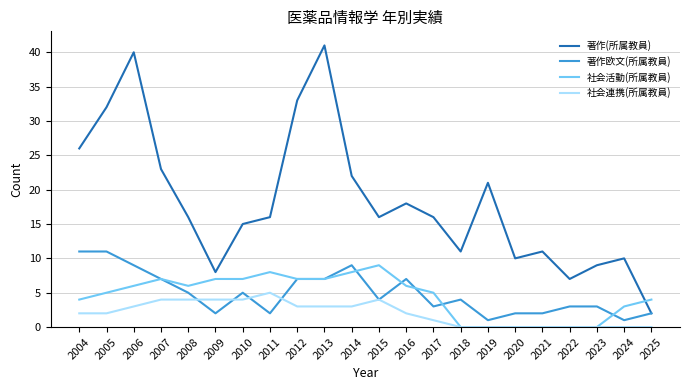

The 著作欧文(所属教員) series shows 9 at 2014. True or false?

True